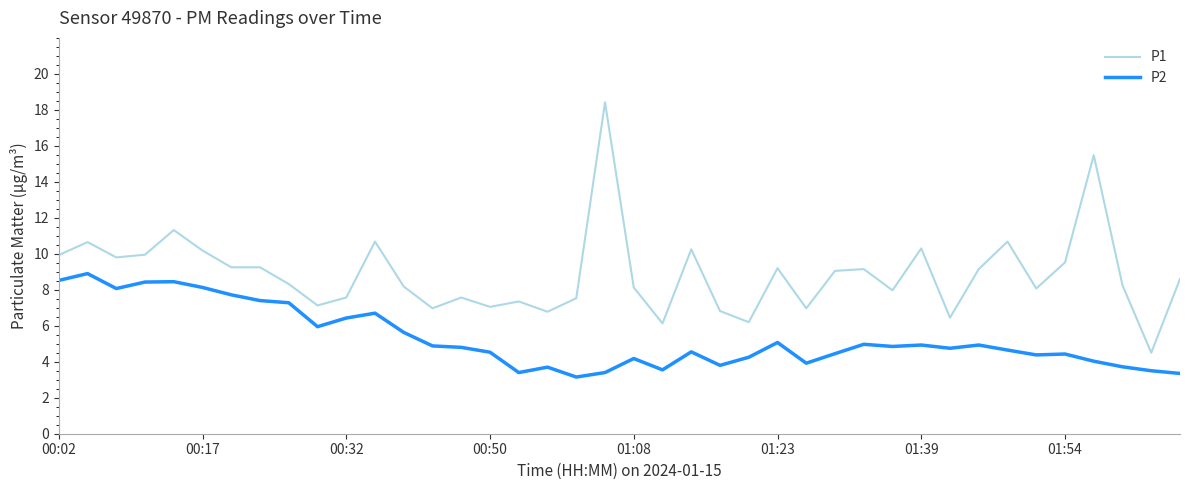

What is the greatest value displayed?

18.4